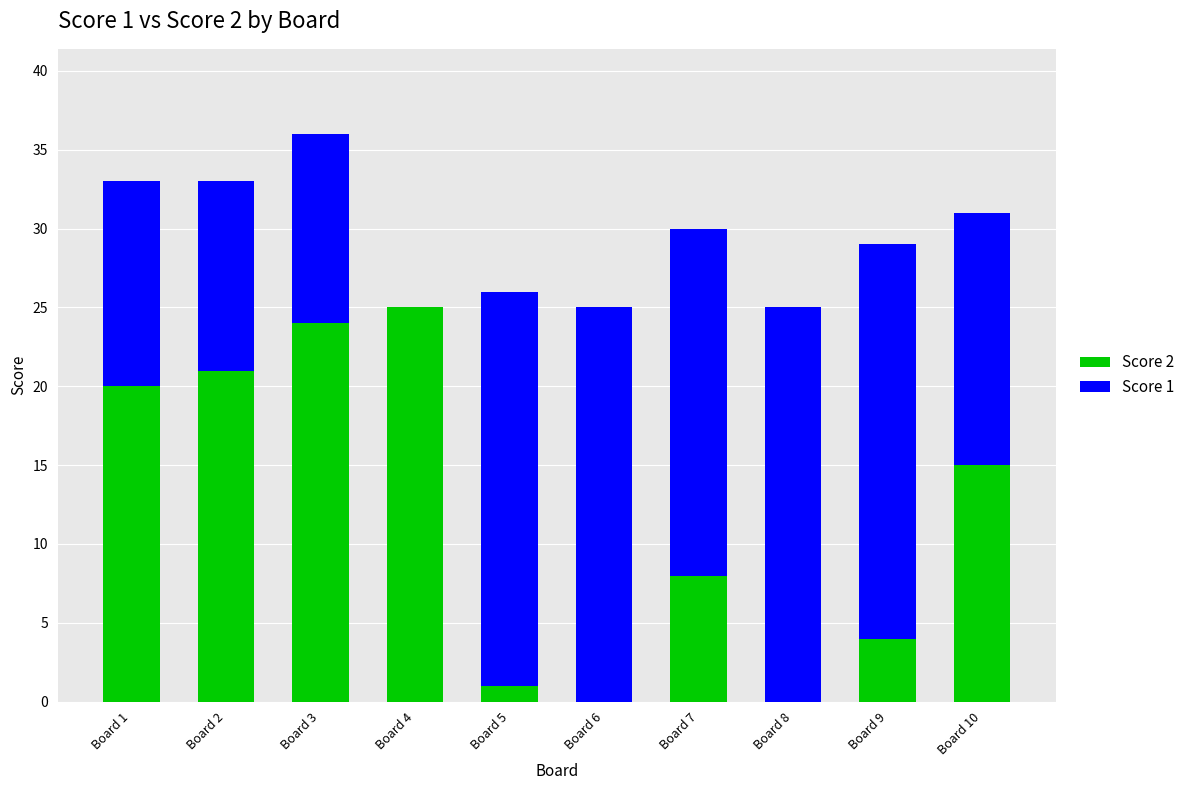

What are all the series names shown in the legend?

Score 2, Score 1